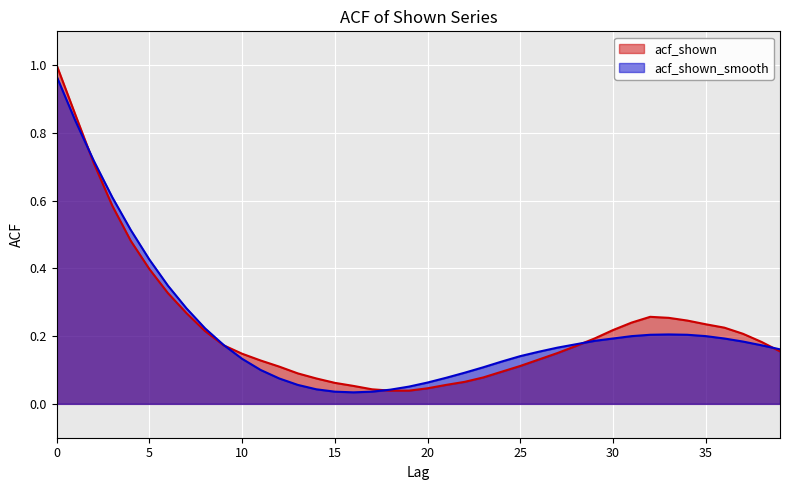

Which series has the largest range (max minus min)?

acf_shown